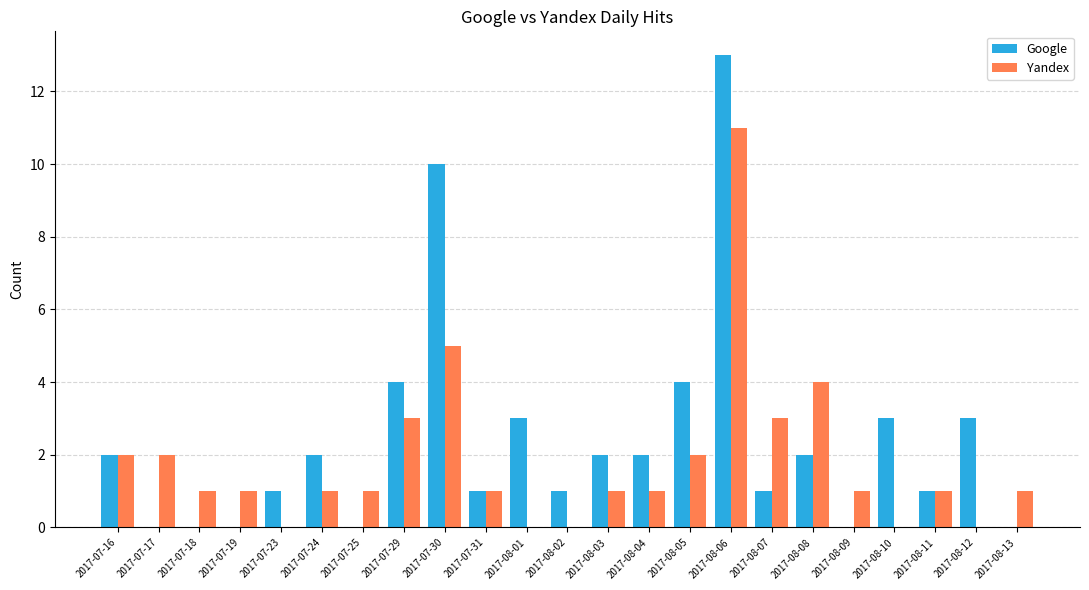

Reading left to right, transcribe all the data shown in this chart.

Google: 2017-07-16=2	2017-07-17=0	2017-07-18=0	2017-07-19=0	2017-07-23=1	2017-07-24=2	2017-07-25=0	2017-07-29=4	2017-07-30=10	2017-07-31=1	2017-08-01=3	2017-08-02=1	2017-08-03=2	2017-08-04=2	2017-08-05=4	2017-08-06=13	2017-08-07=1	2017-08-08=2	2017-08-09=0	2017-08-10=3	2017-08-11=1	2017-08-12=3	2017-08-13=0
Yandex: 2017-07-16=2	2017-07-17=2	2017-07-18=1	2017-07-19=1	2017-07-23=0	2017-07-24=1	2017-07-25=1	2017-07-29=3	2017-07-30=5	2017-07-31=1	2017-08-01=0	2017-08-02=0	2017-08-03=1	2017-08-04=1	2017-08-05=2	2017-08-06=11	2017-08-07=3	2017-08-08=4	2017-08-09=1	2017-08-10=0	2017-08-11=1	2017-08-12=0	2017-08-13=1